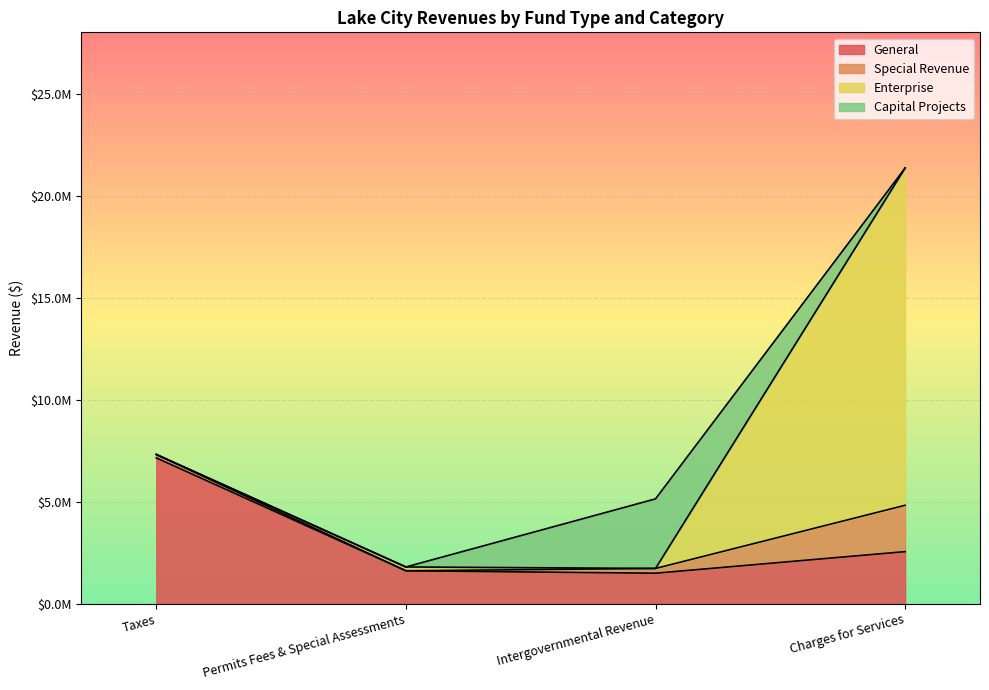

Reading left to right, list all the values displayed in this chart.

General: 7149057	1617646	1498768	2555795
Special Revenue: 166899	0	232621	2270688
Enterprise: 0	187039	0	16526283
Capital Projects: 0	0	3409411	0